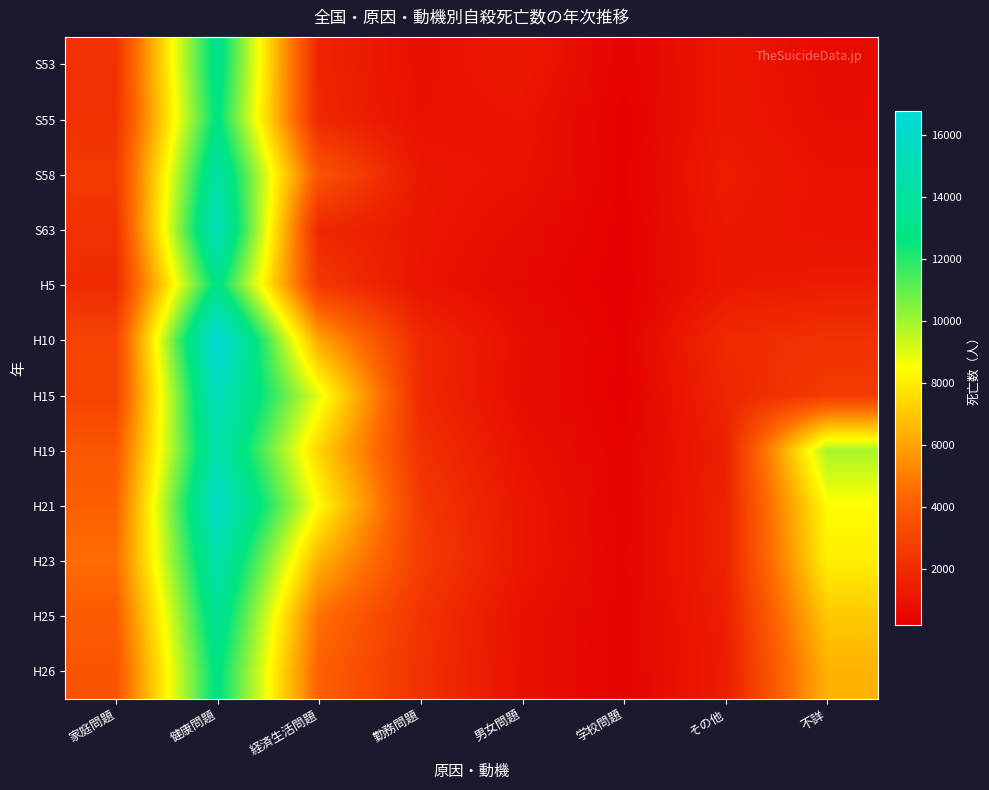

Reading right to left, transcribe all the data shown in this chart.

S53: 不詳=695	その他=1179	学校問題=361	男女問題=1250	勤務問題=855	経済生活問題=1703	健康問題=13307	家庭問題=2239
S55: 不詳=777	その他=1206	学校問題=248	男女問題=1039	勤務問題=919	経済生活問題=1820	健康問題=12818	家庭問題=2221
S58: 不詳=929	その他=1414	学校問題=271	男女問題=981	勤務問題=1153	経済生活問題=3651	健康問題=14256	家庭問題=2547
S63: 不詳=954	その他=1259	学校問題=258	男女問題=723	勤務問題=1166	経済生活問題=1842	健康問題=15327	家庭問題=2213
H5: 不詳=1383	その他=1210	学校問題=200	男女問題=561	勤務問題=1046	経済生活問題=2484	健康問題=13006	家庭問題=1961
H10: 不詳=2218	その他=1942	学校問題=279	男女問題=796	勤務問題=1877	経済生活問題=6058	健康問題=16769	家庭問題=2924
H15: 不詳=2571	その他=1765	学校問題=237	男女問題=735	勤務問題=1878	経済生活問題=8897	健康問題=15416	家庭問題=2928
H19: 不詳=9884	その他=1500	学校問題=338	男女問題=949	勤務問題=2207	経済生活問題=7318	健康問題=14684	家庭問題=3751
H21: 不詳=8411	その他=1613	学校問題=364	男女問題=1121	勤務問題=2528	経済生活問題=8377	健康問題=15867	家庭問題=4117
H23: 不詳=8070	その他=1621	学校問題=429	男女問題=1138	勤務問題=2689	経済生活問題=6406	健康問題=14621	家庭問題=4547
H25: 不詳=7027	その他=1462	学校問題=375	男女問題=912	勤務問題=2323	経済生活問題=4636	健康問題=13680	家庭問題=3930
H26: 不詳=6402	その他=1351	学校問題=372	男女問題=875	勤務問題=2227	経済生活問題=4144	健康問題=12920	家庭問題=3644